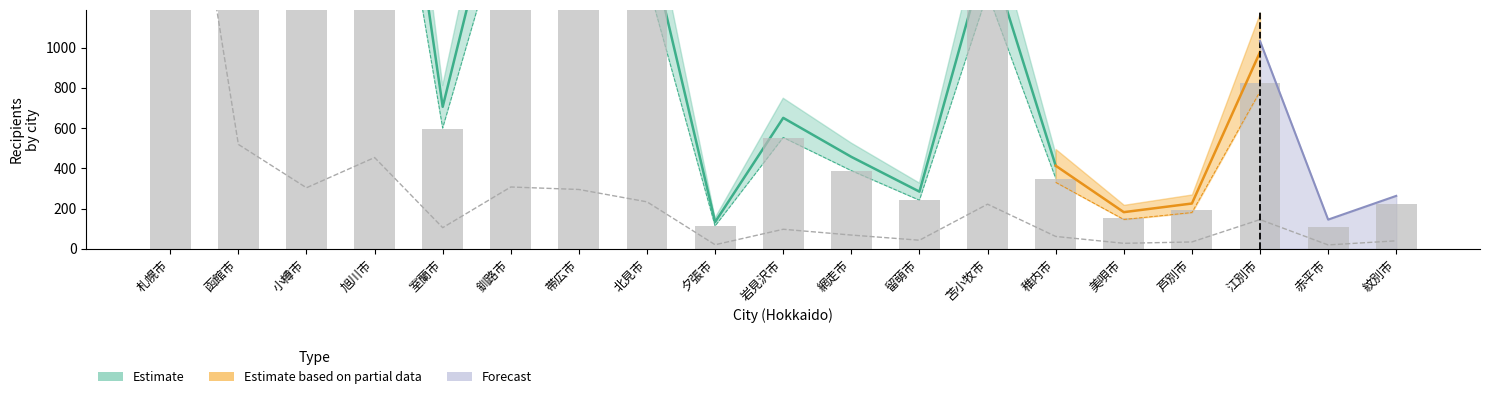

The value of Estimate based on partial data at 函館市 is 857.6. True or false?

False